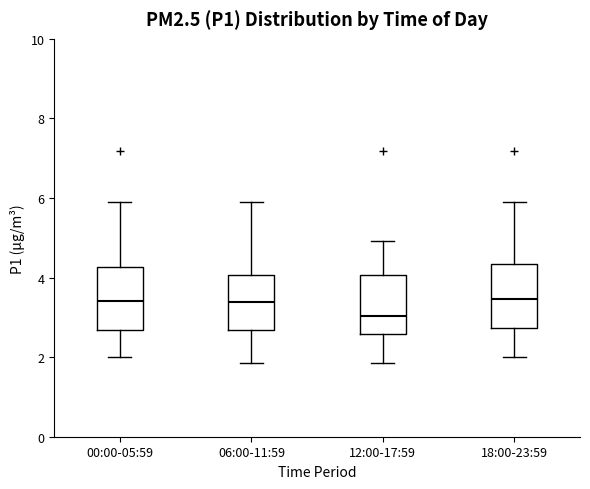

Where does the median line of the box for 06:00-11:59 sit on the y-axis? The values are not printed on the chart, so give them approximately, as read against the axis.

3.4